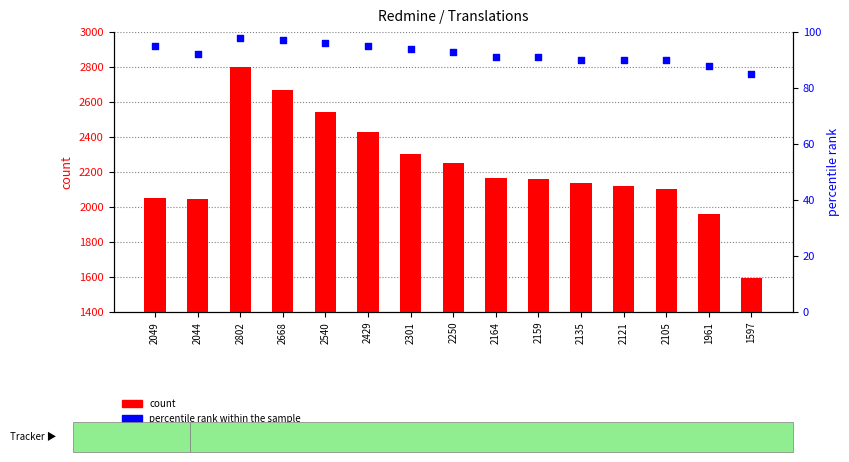

At how many categories does at least one series exceed 2089?

11